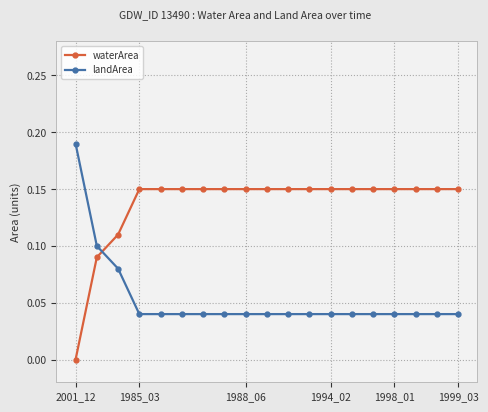

Rank the series by their average value, from highest to lowest.

waterArea, landArea